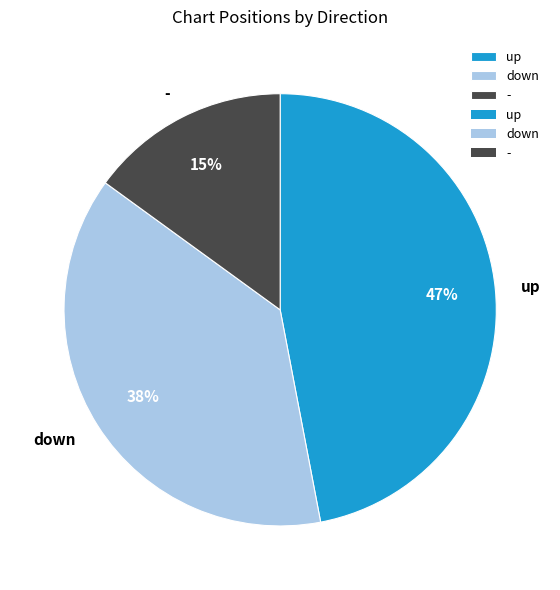

True or false: up accounts for 37% of the total.

False